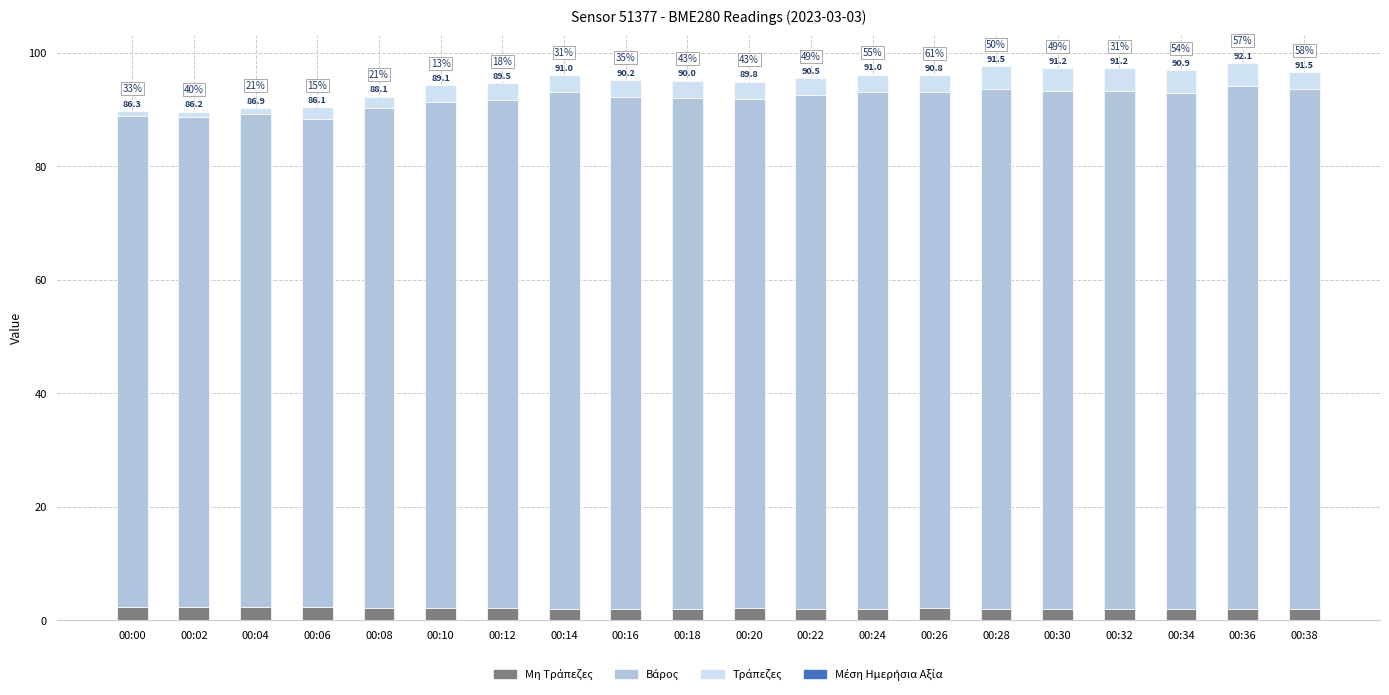

At which category is the sum across all series the highest?

00:36